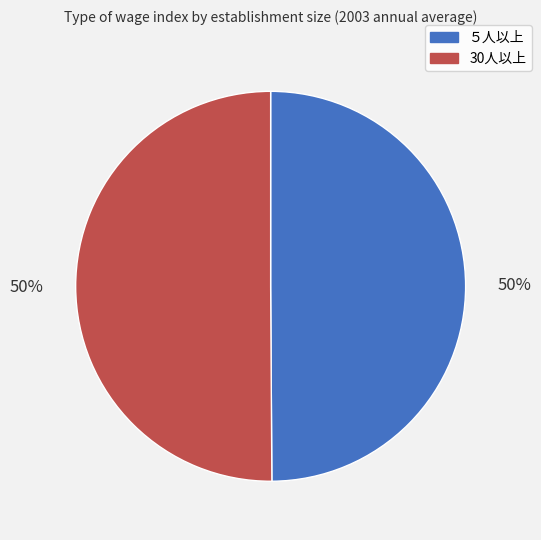

Do ５人以上 and 30人以上 together represent more than half of the pie?

Yes